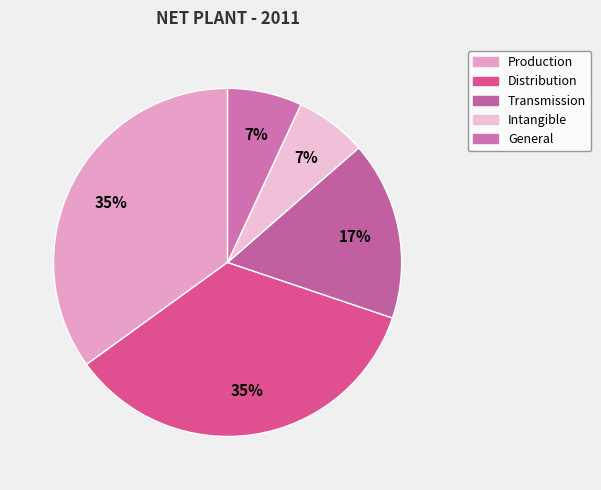

Count the number of slices in the pie.

5